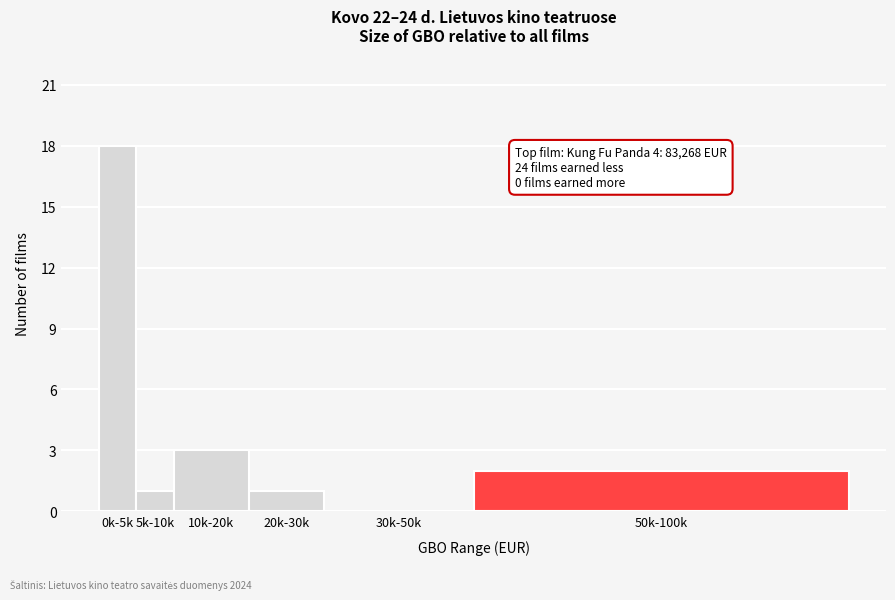

Reading left to right, transcribe all the data shown in this chart.

0k-5k=18	5k-10k=1	10k-20k=3	20k-30k=1	30k-50k=0	50k-100k=2